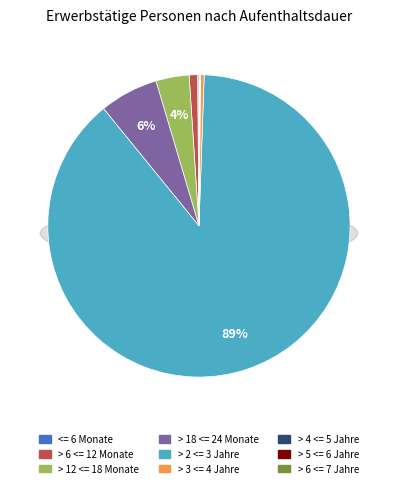

Which slice is the largest?

> 2 <= 3 Jahre